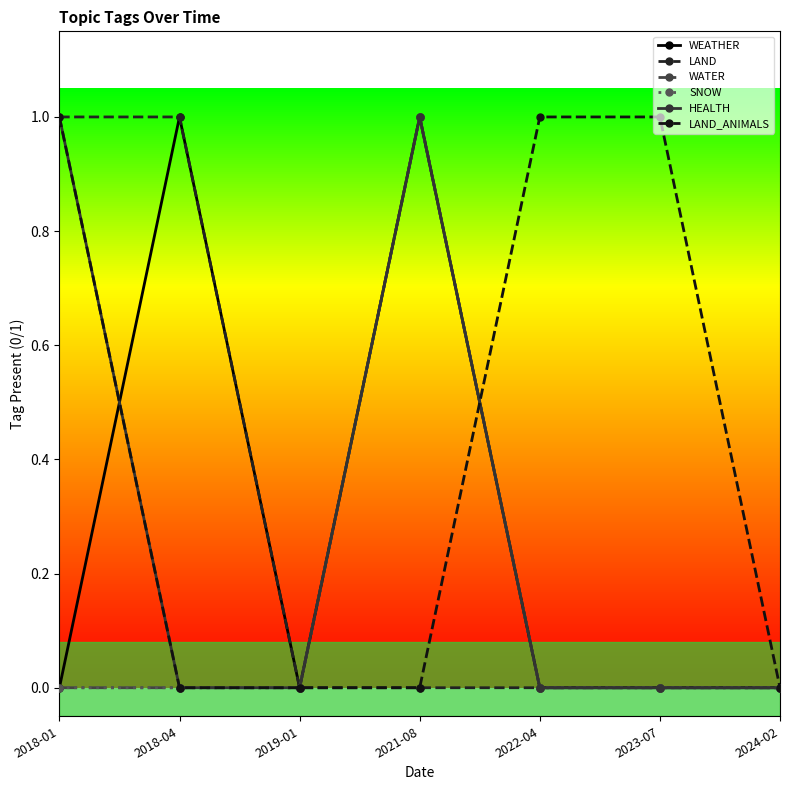

At which category is the sum across all series the highest?

2021-08